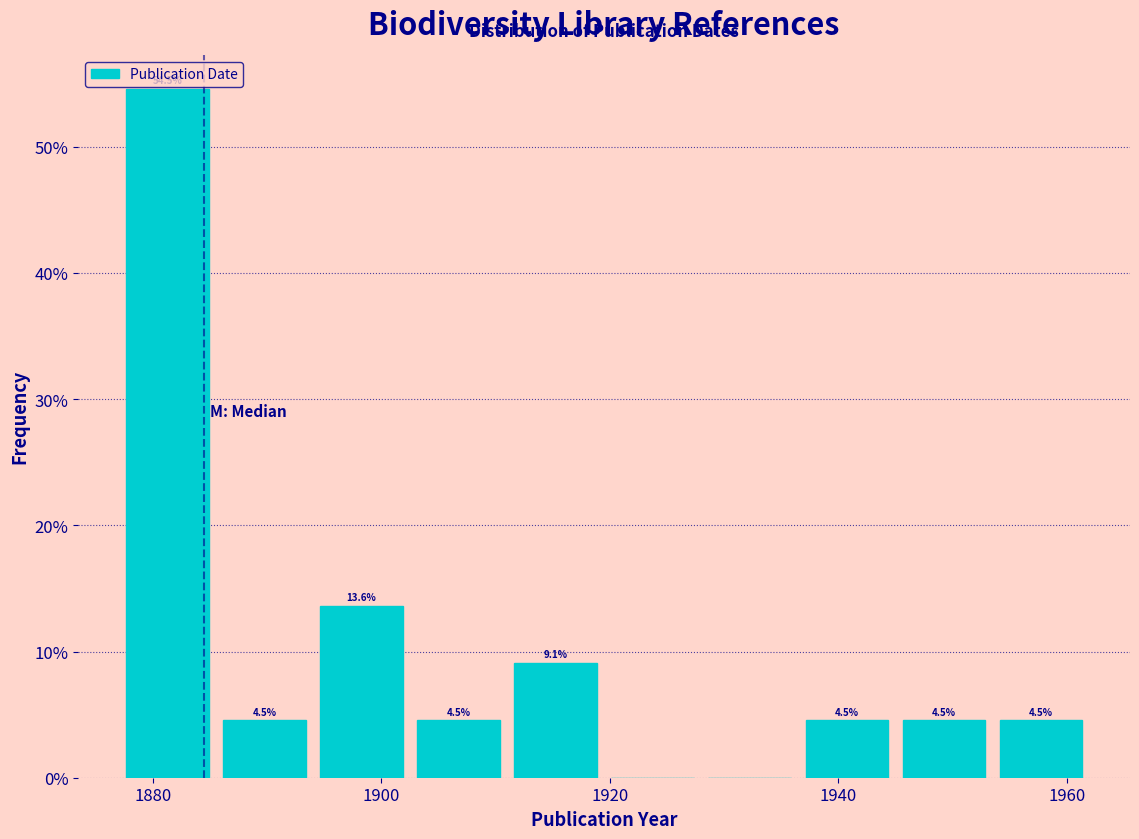

Over which range of the x-axis is the bar tallest?

1877.0 to 1885.5